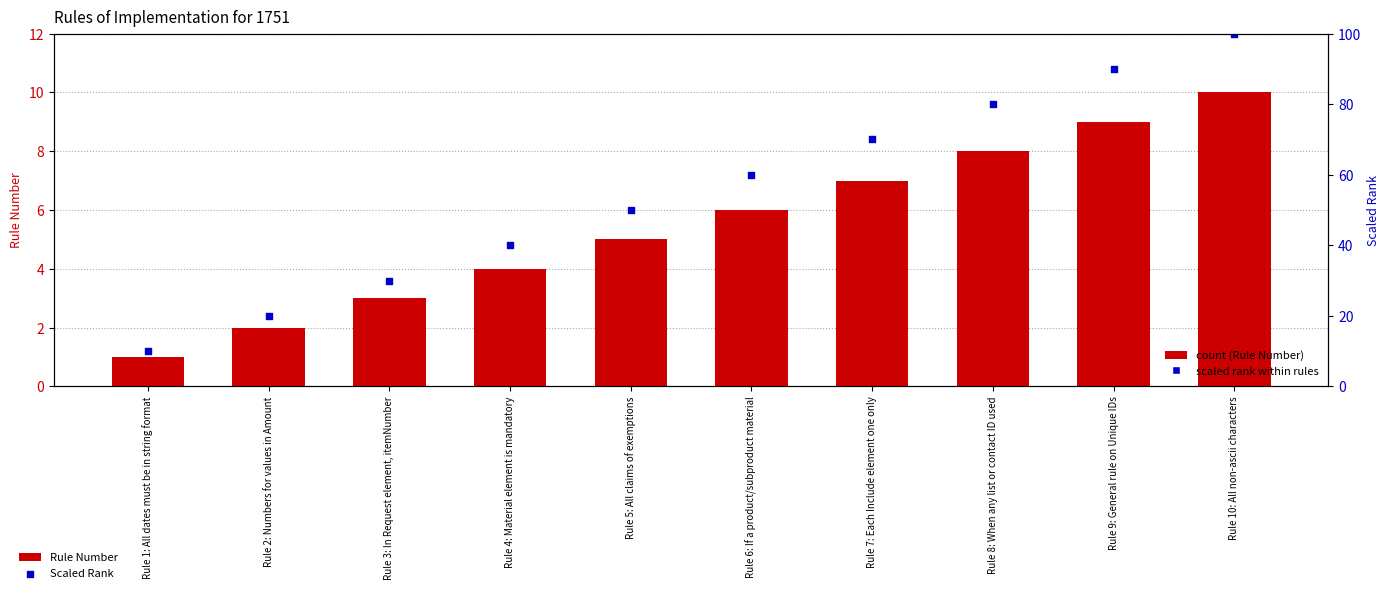

Which series contains the highest Y value?

Scaled Rank